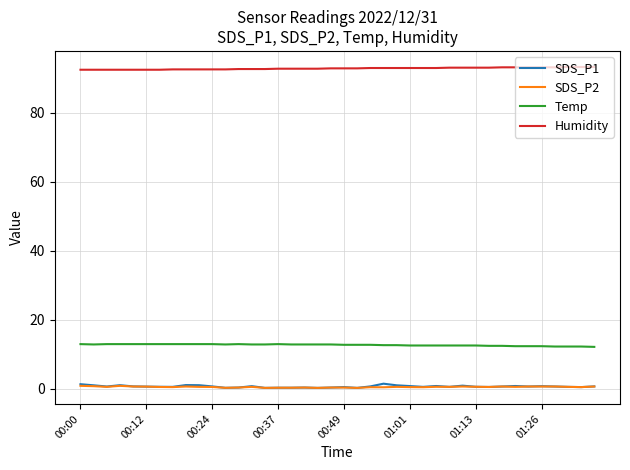

What is the greatest value displayed?

93.3